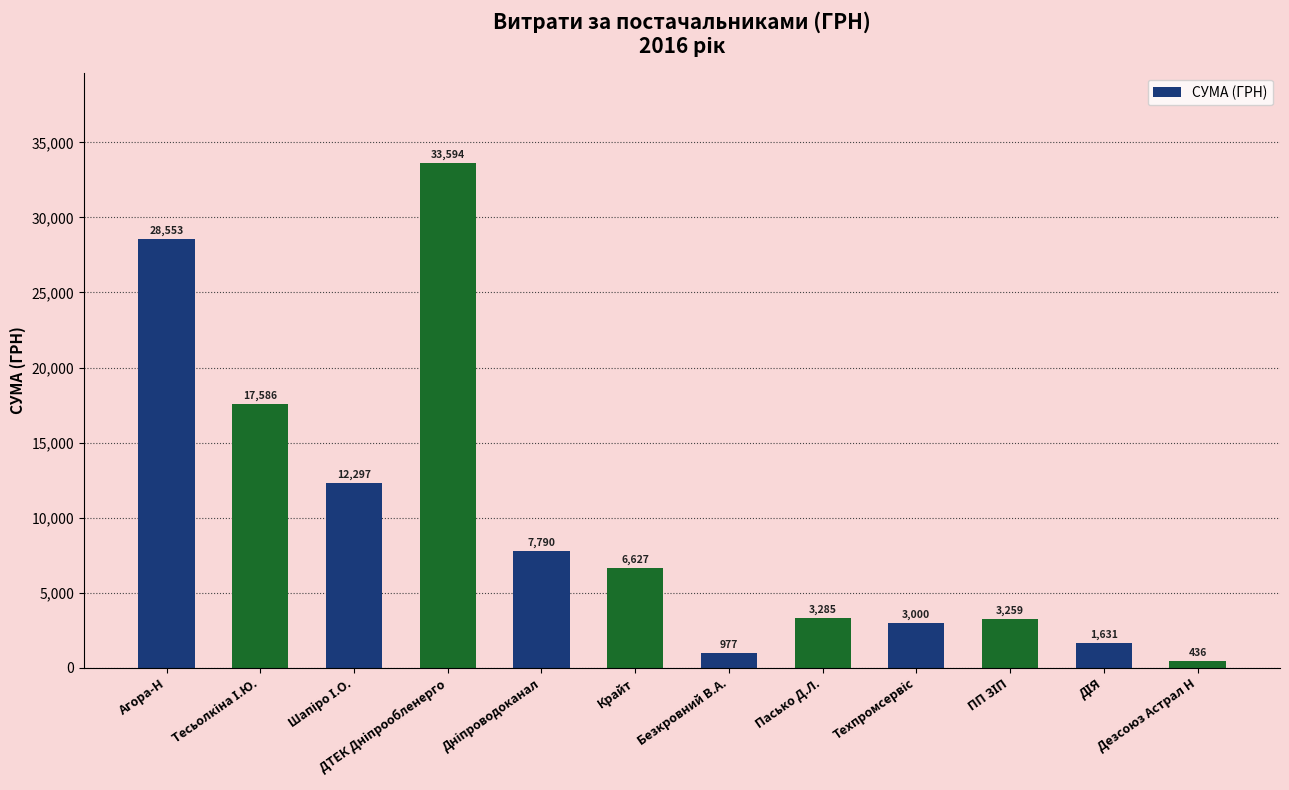

What is the difference between the values at Безкровний В.А. and Крайт?

5650.0